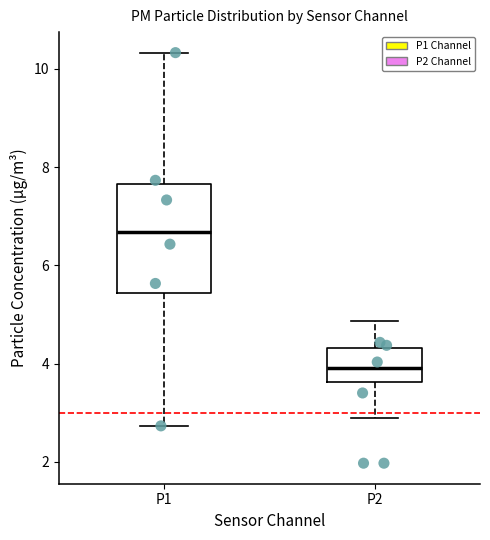

Reading left to right, transcribe this box plot: for each box, give where its median line is, the range the box spans, and where its two whiskers end, as read against the y-axis. The values are not printed on the chart, so give them approximately, as read against the axis.

P1: median 6.6, box 5.4 to 7.6, whiskers 2.8 to 10.4
P2: median 4.0, box 3.6 to 4.4, whiskers 3.0 to 4.8